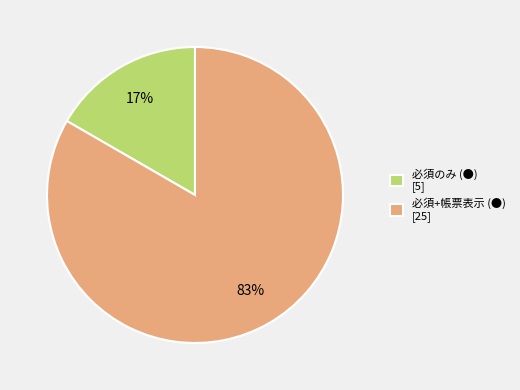

To the nearest percent, what is the average slice percentage?

50%